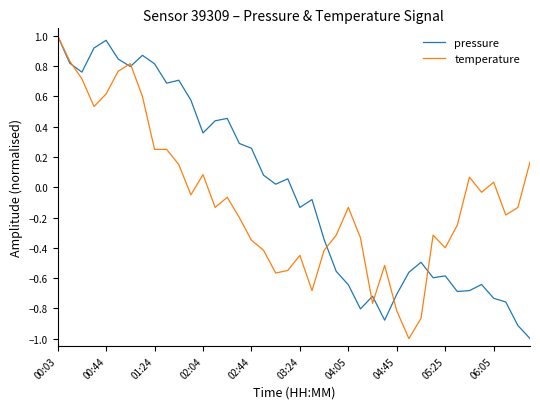

How many lines are shown in the chart?

2